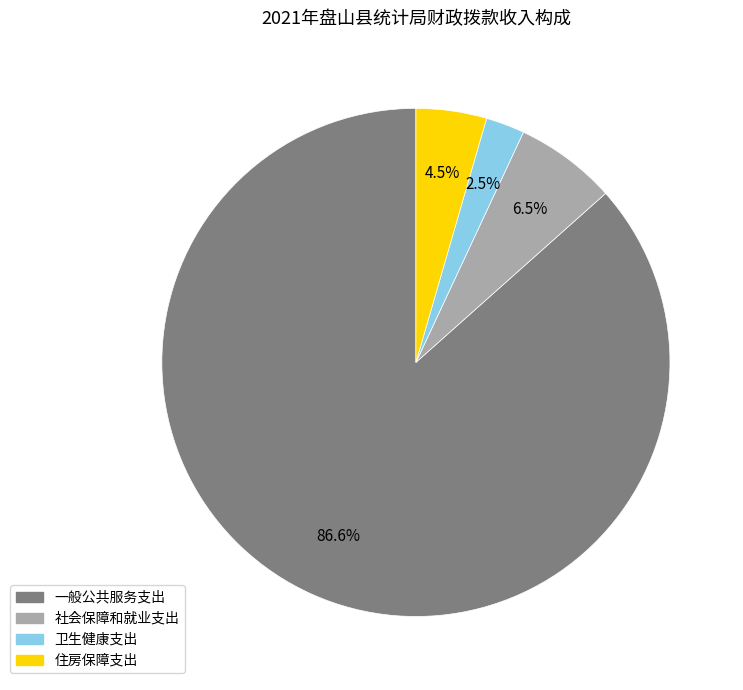

Is the sum of 卫生健康支出 and 住房保障支出 greater than half?

No